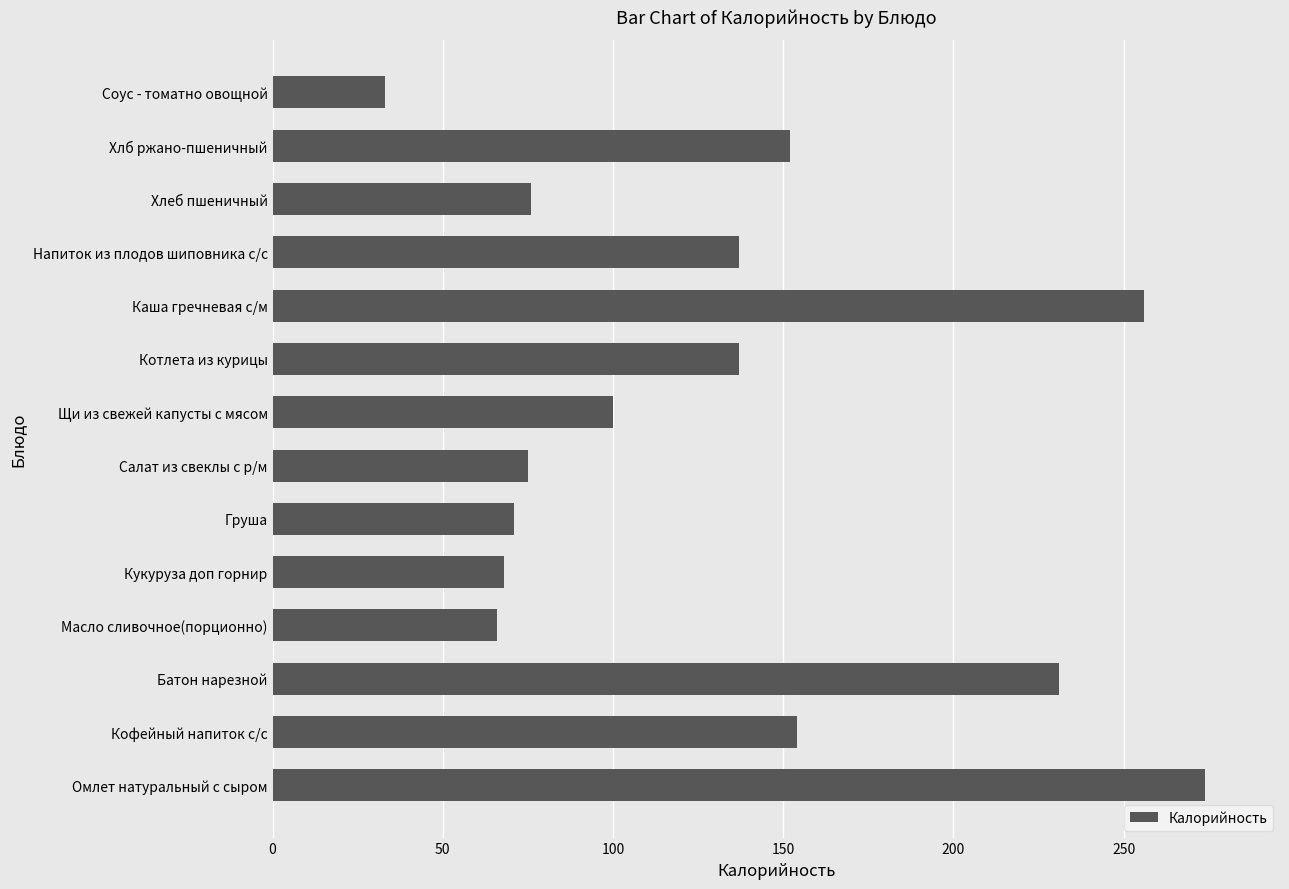

What is the average value?

131